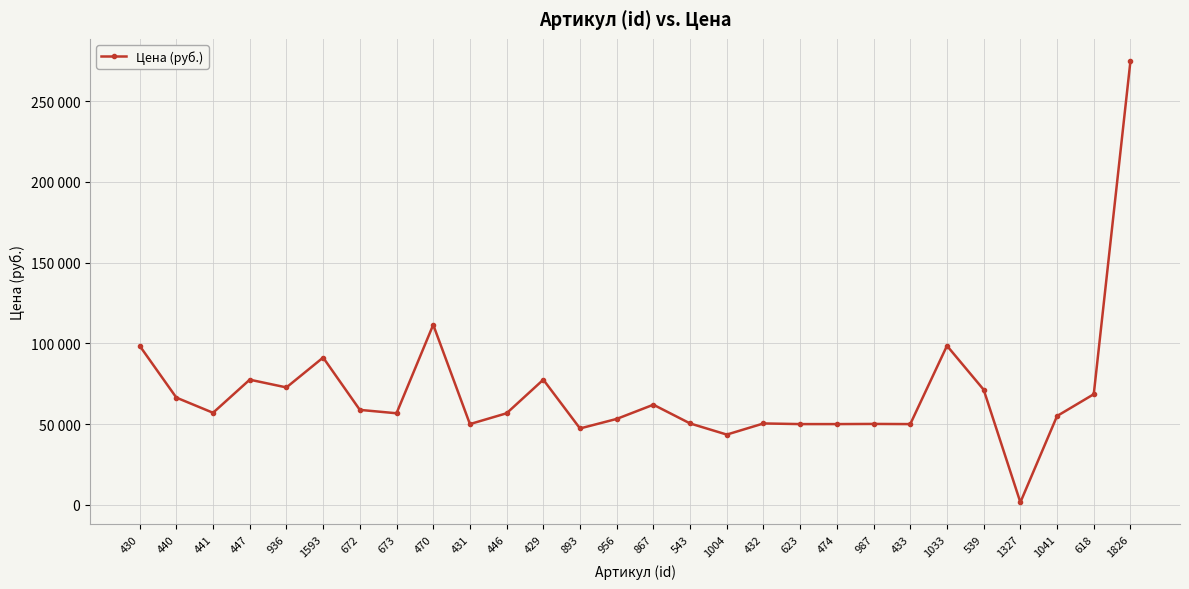

Reading left to right, extract all data points from this chart.

98500	66400	57000	77500	72700	91200	58800	56700	111500	50000	56700	77500	47300	53200	62000	50400	43500	50400	50000	50000	50100	50000	98500	71300	1550	55000	68500	274900